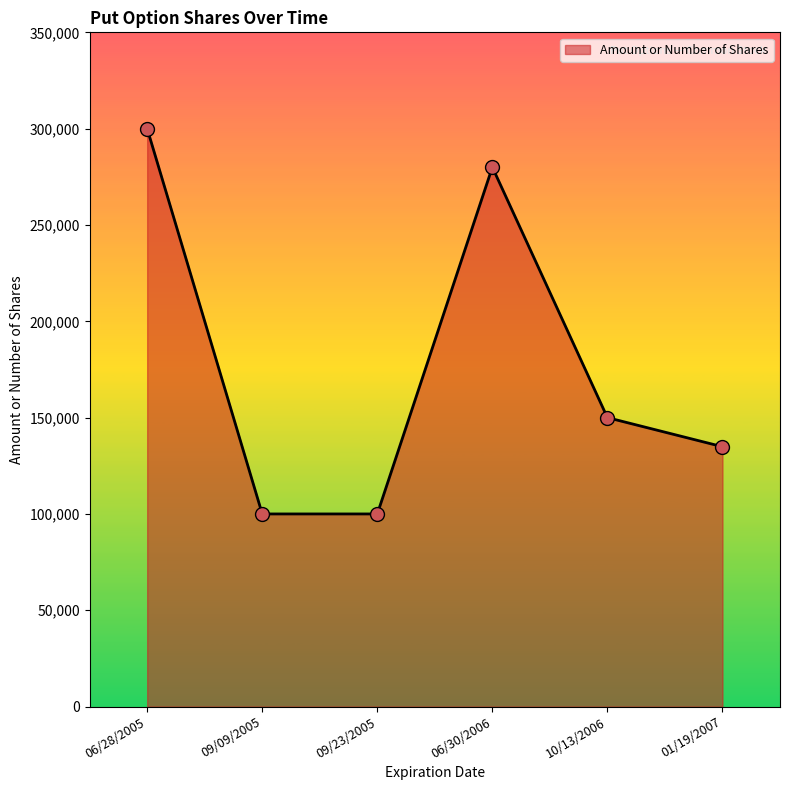

What is the ratio of the value at 06/28/2005 to the value at 09/23/2005?

3.0